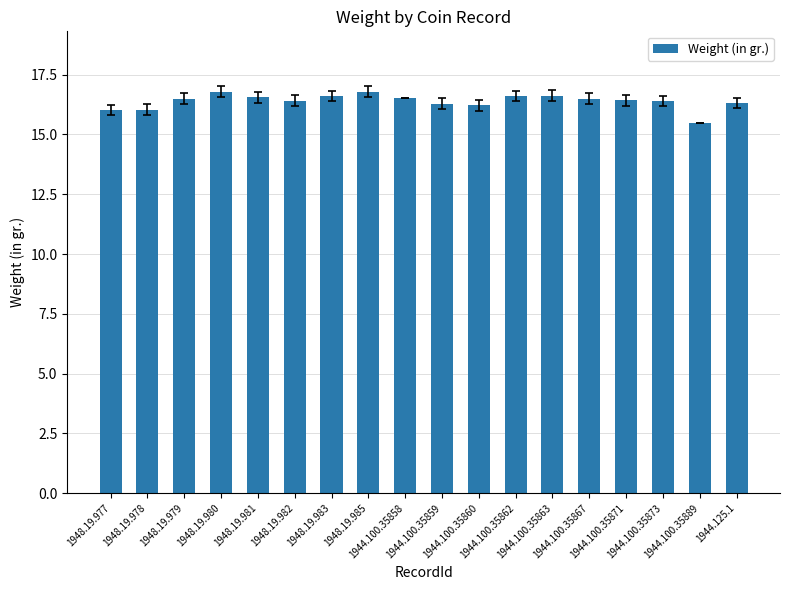

What is the approximate value at 1948.19.983?

16.6